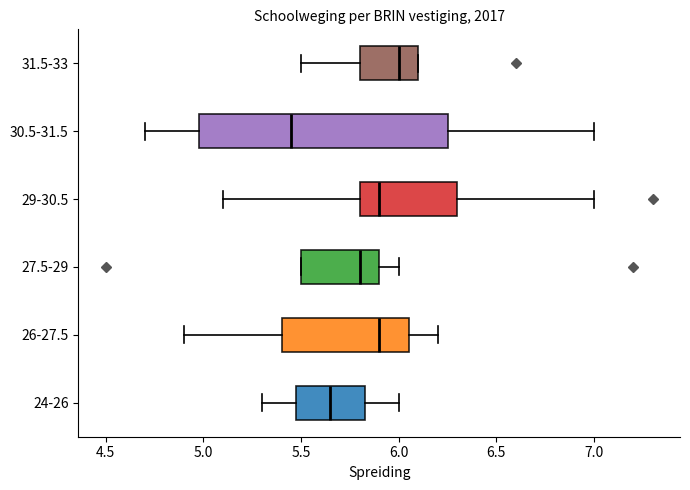

Which box is the widest, from its left edge to its right edge?

30.5-31.5